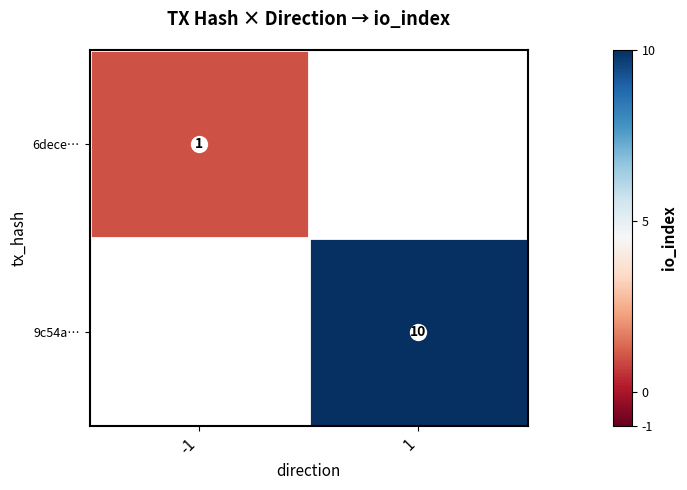

Rank the categories by 9c54a… value from lowest to highest.

-1, 1